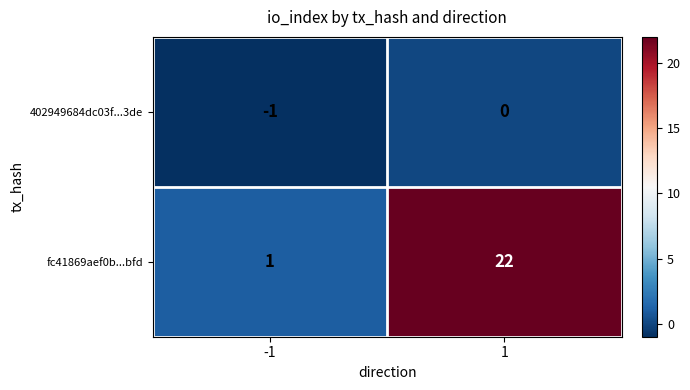

Which series changed the most between -1 and 1?

fc41869aef0b...bfd